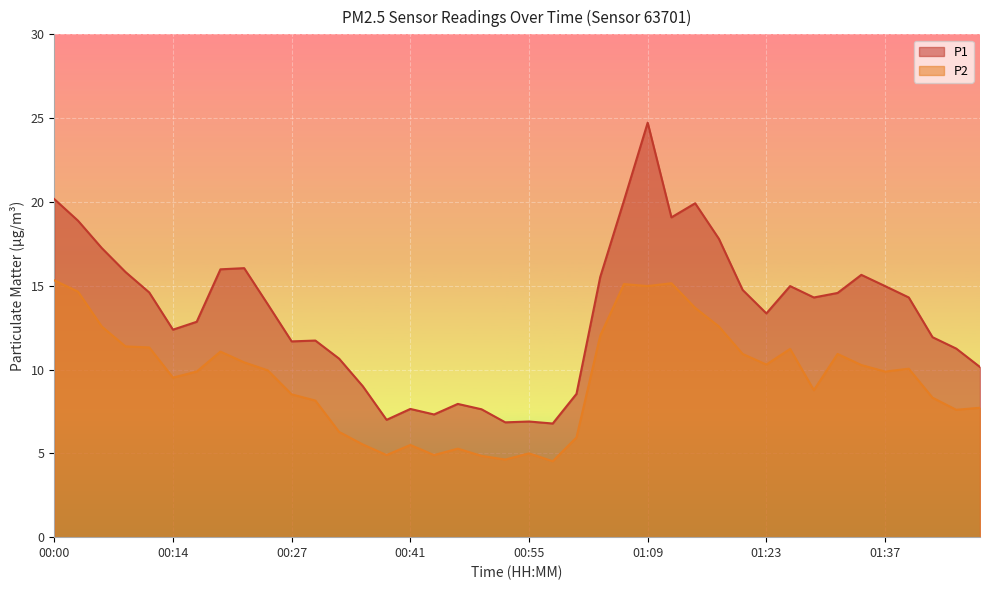

Which series changed the most between 00:55 and 01:48?

P1